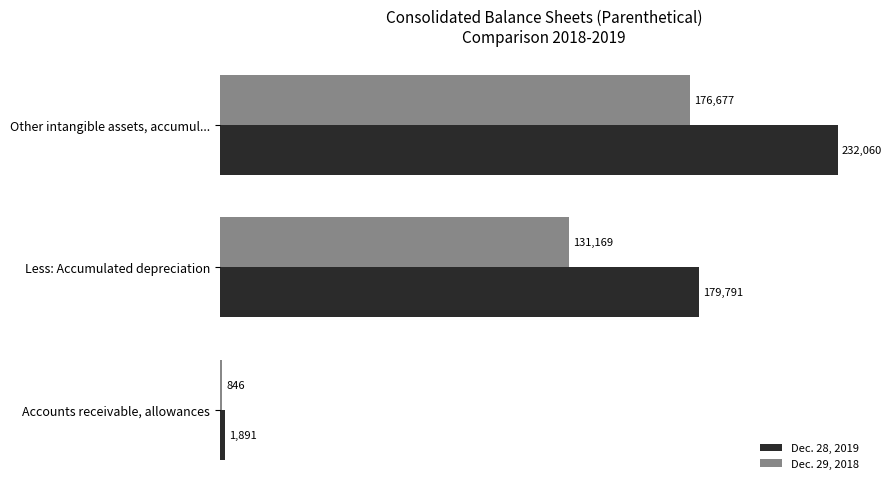

What is the difference between the highest and lowest values at Other intangible assets, accumul...?

55383